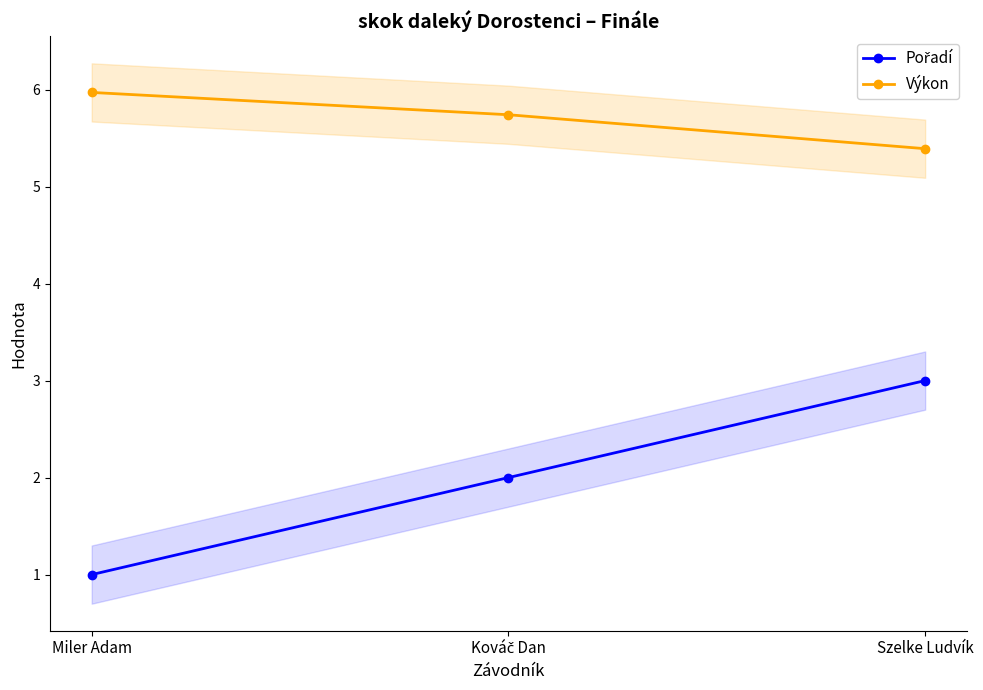

Which series has the largest total across all categories?

Výkon